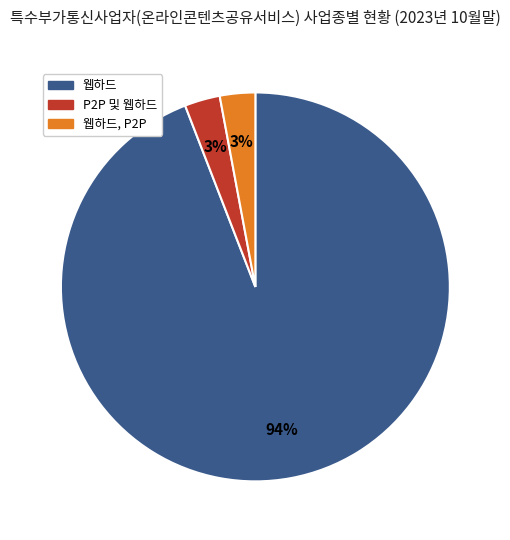

To the nearest percent, what is the difference between the largest and smallest slice percentages?

91%